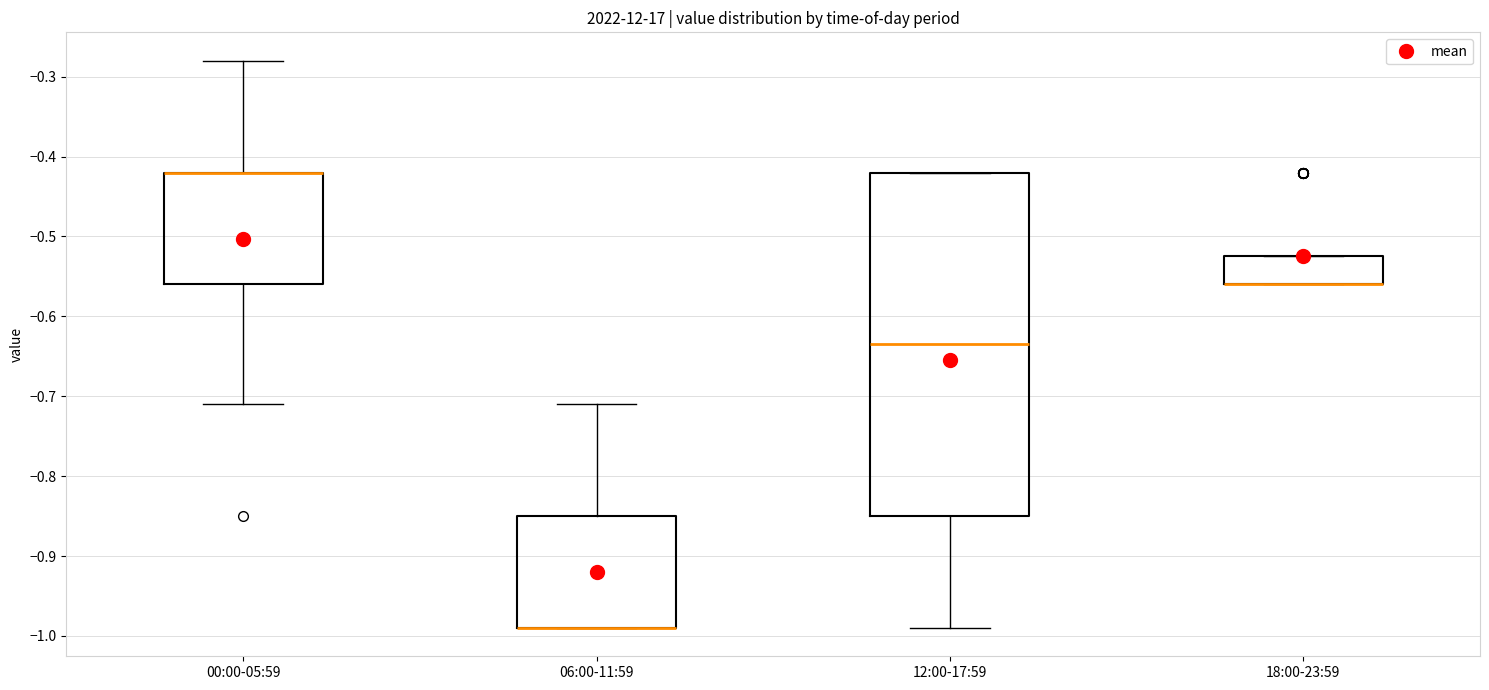

Where does the lower whisker of the box for 00:00-05:59 end on the y-axis? The values are not printed on the chart, so give them approximately, as read against the axis.

-0.71